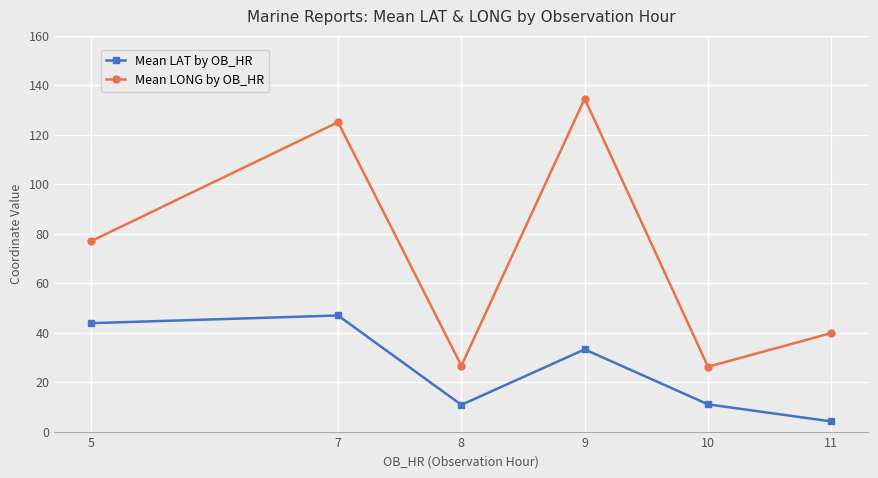

In Mean LAT by OB_HR, how many points are lower than both neighbors (excluding endpoints)?

1